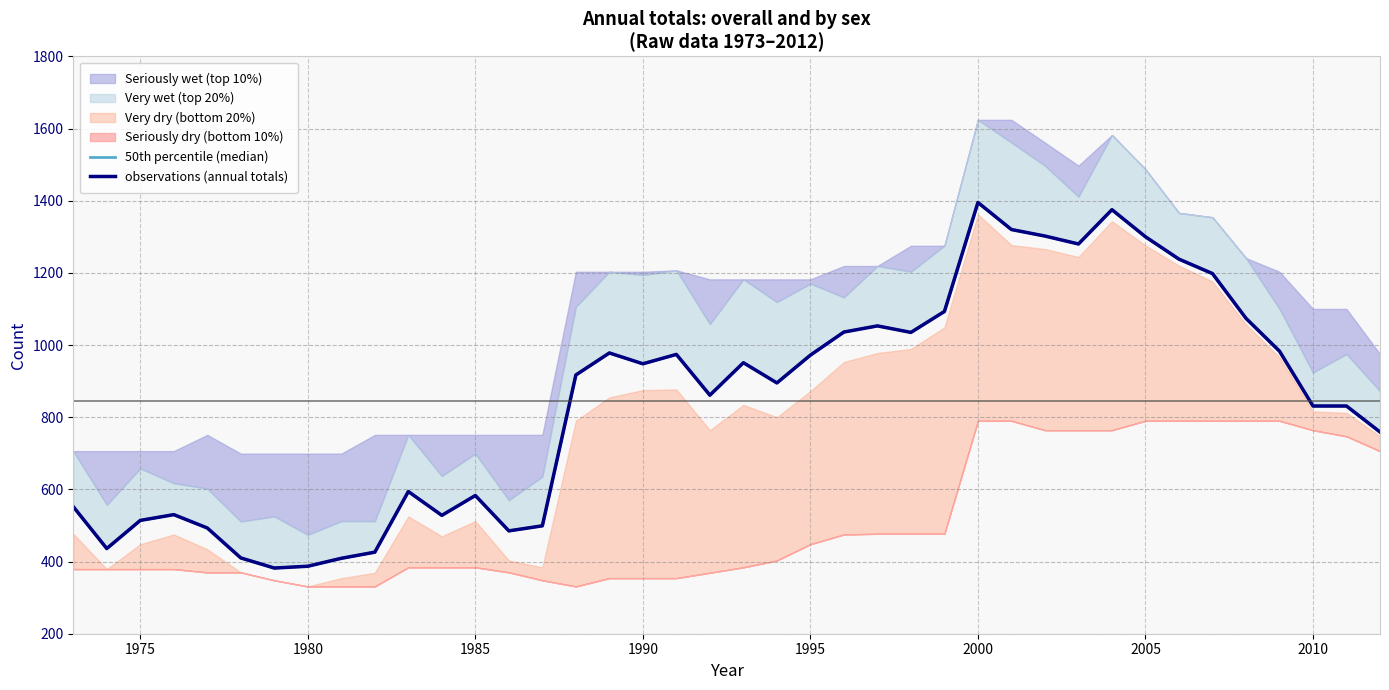

Is it true that observations (annual totals) equals 164 at 1990?

False